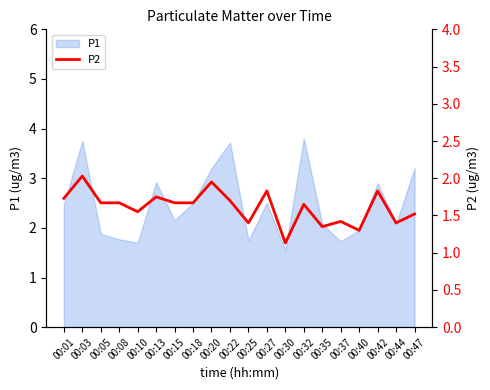

The P1 series shows 5.0 at 00:42. True or false?

False